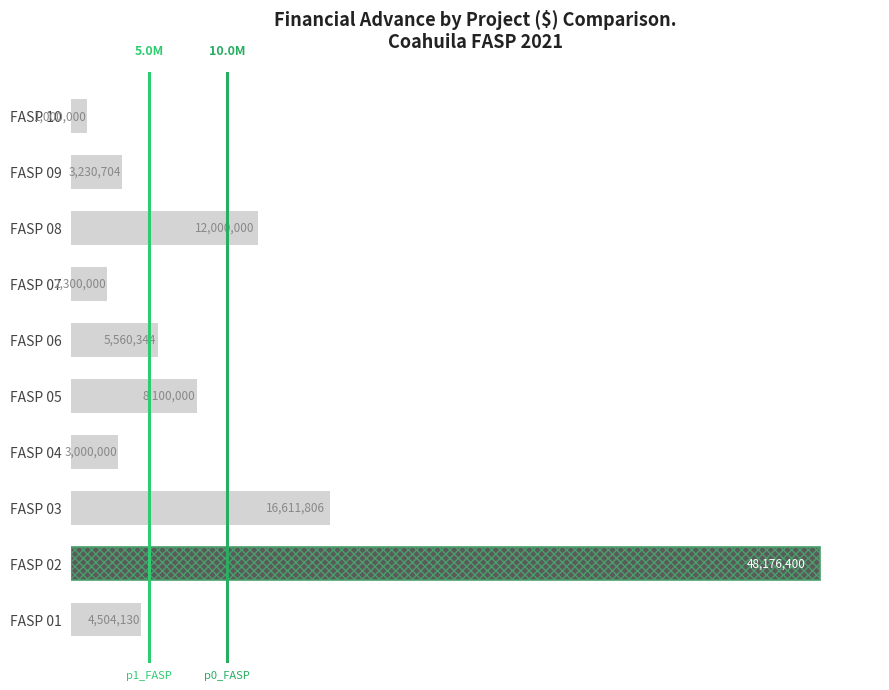

Which has a higher value, FASP 01 or FASP 07?

FASP 01